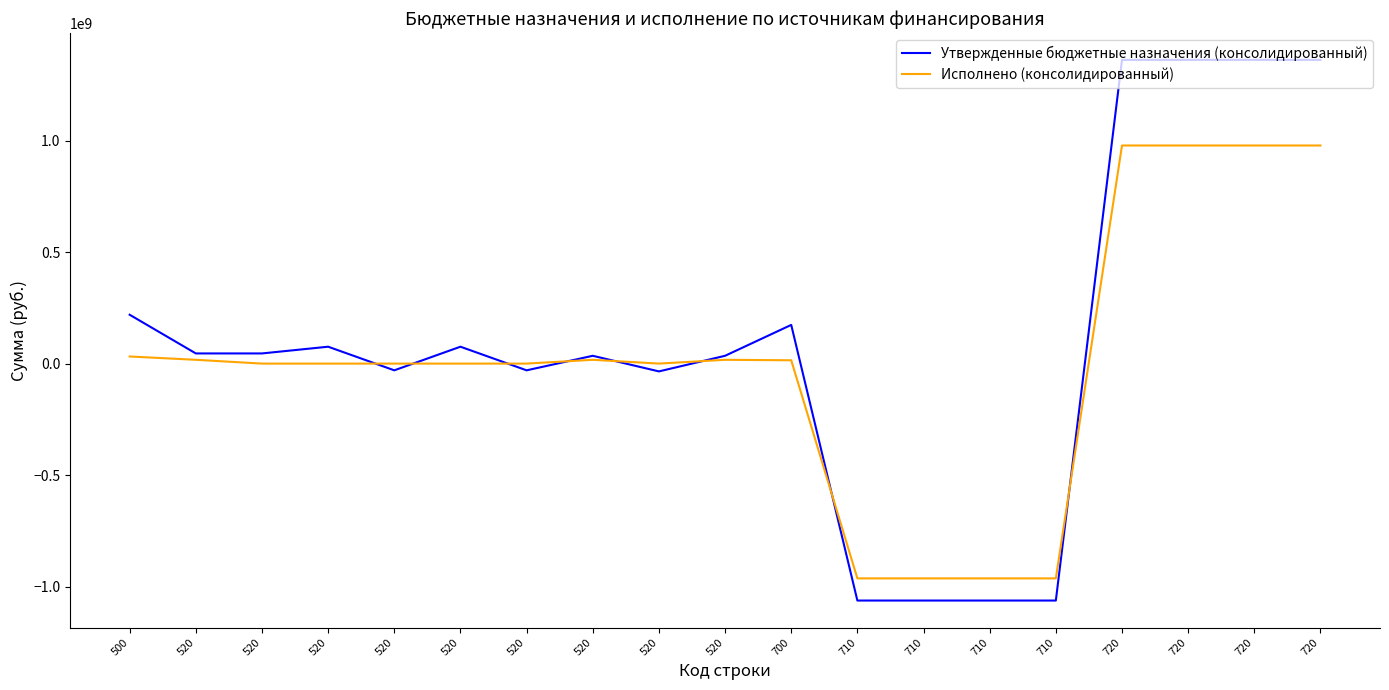

Is this an area chart (filled region under the line)?

No